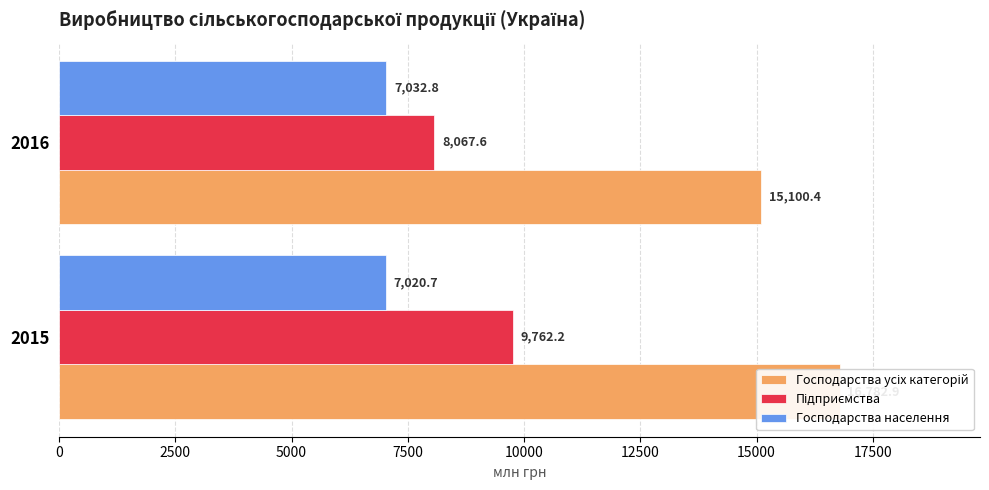

Reading right to left, what are all the values shown in this chart?

Господарства усіх категорій: 15100.4	16782.9
Підприємства: 8067.6	9762.2
Господарства населення: 7032.8	7020.7